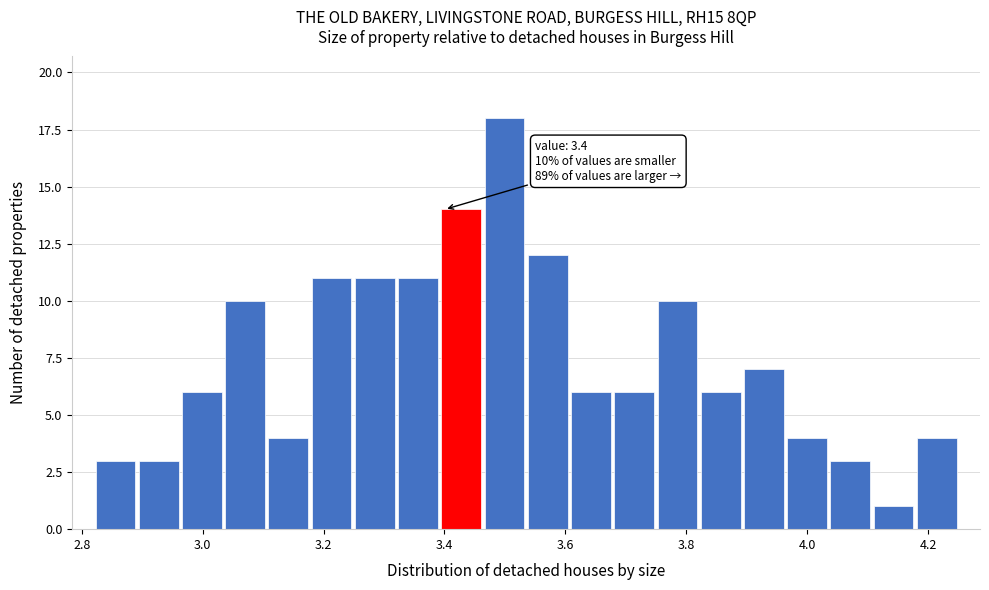

Read against the x-axis, roughly where is the centre of the tallest bar?

3.50